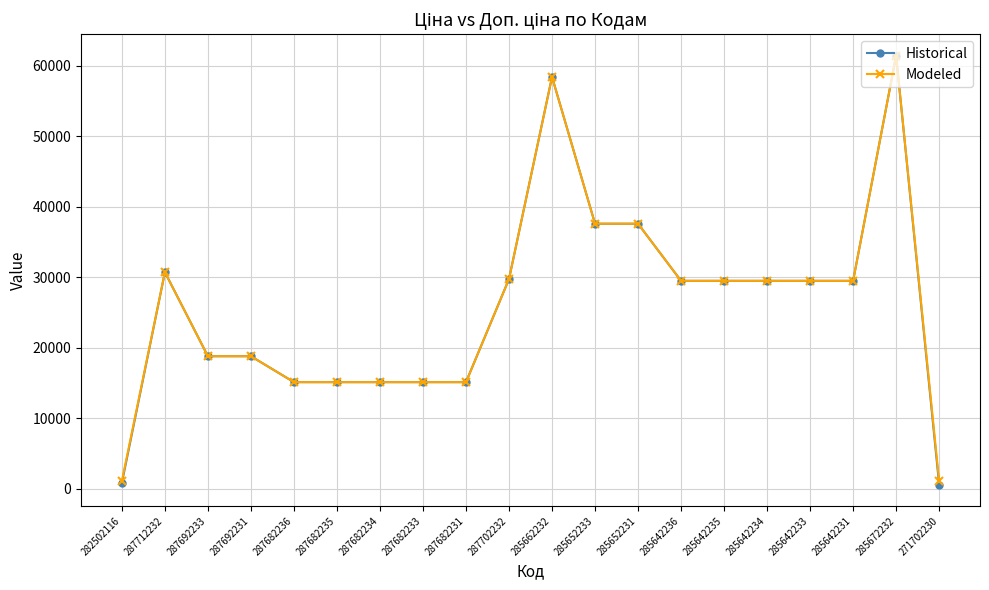

At which label does Historical first exceed 29491?

287712232